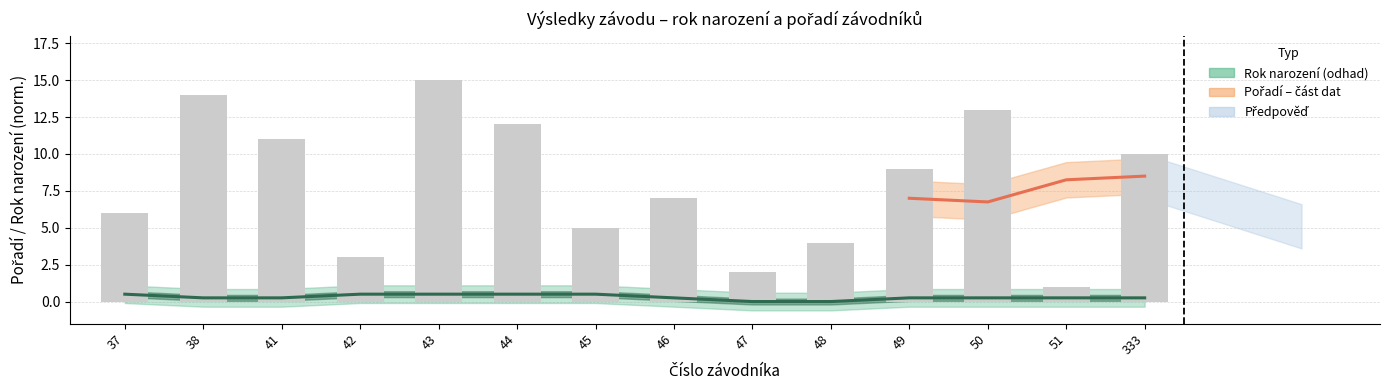

Reading left to right, transcribe all the data shown in this chart.

6	14	11	3	15	12	5	7	2	4	9	13	1	10